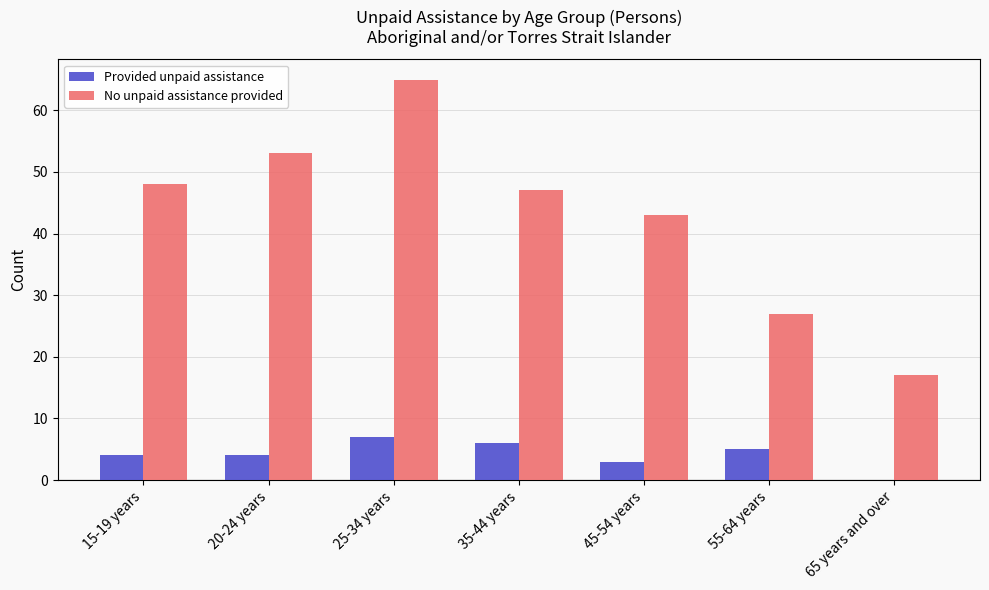

What is the sum of all No unpaid assistance provided values?

300